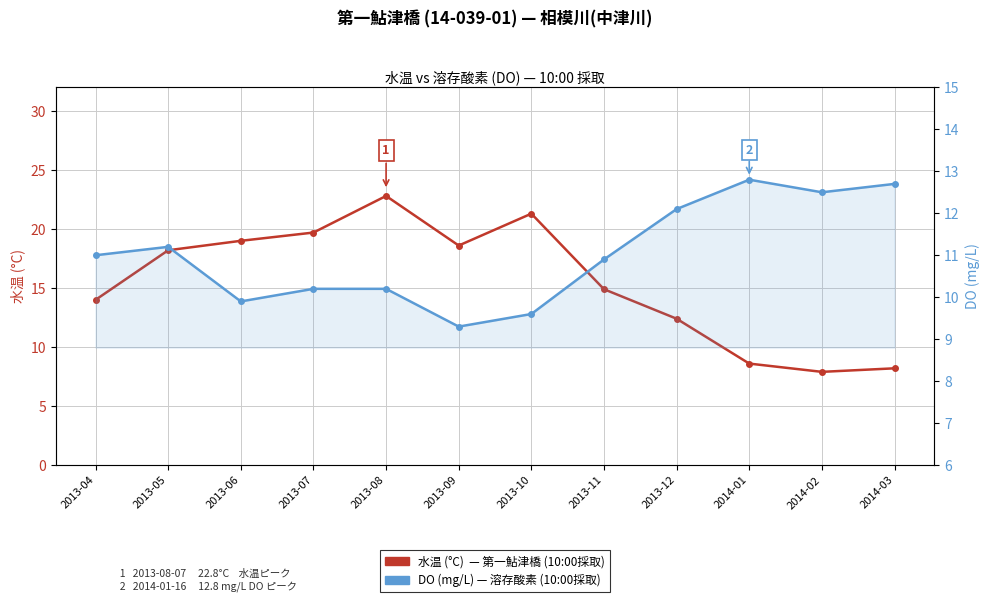

Between 2014-02 and 2014-03, which series saw the biggest shift?

水温 (°C)